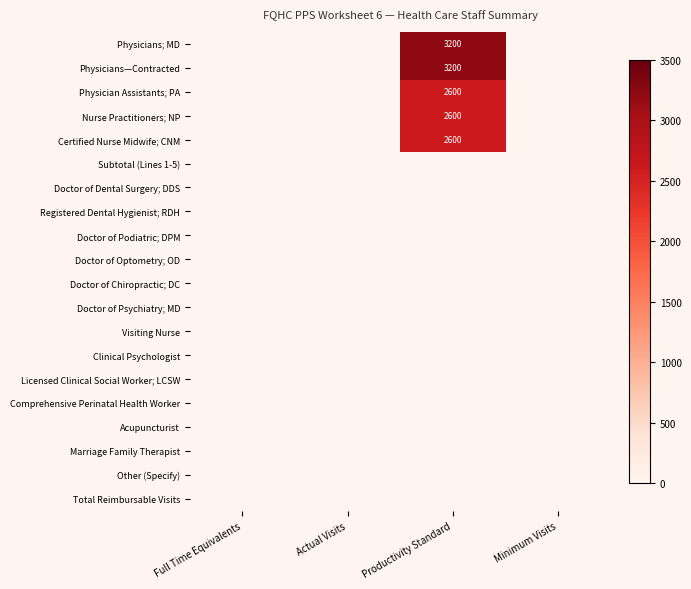

Is it true that Physicians; MD equals 5421 at Productivity Standard?

False